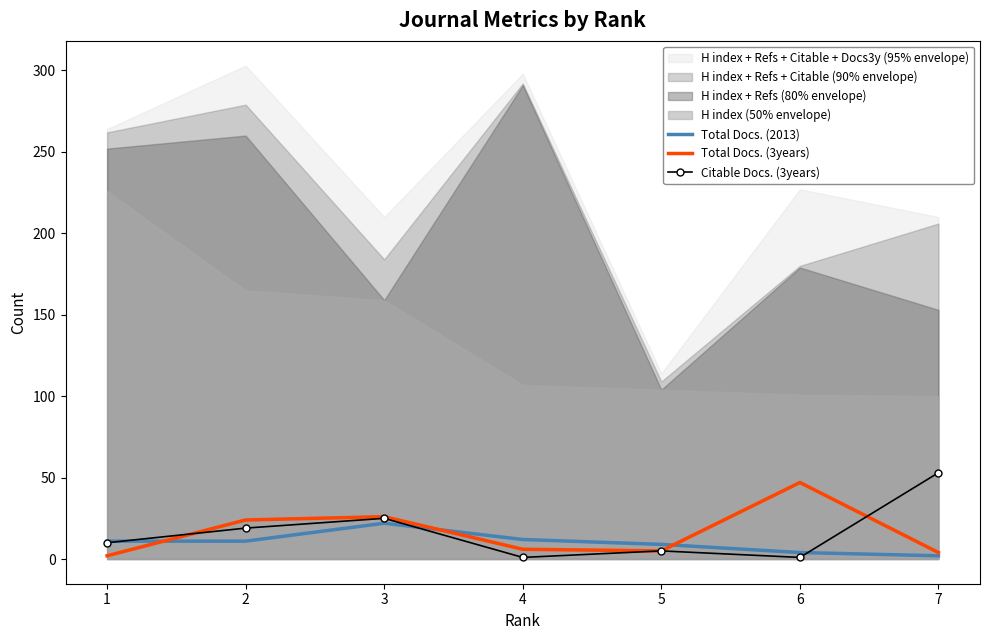

True or false: Total Docs. (3years) has more than 2 points higher than both neighbors.

False